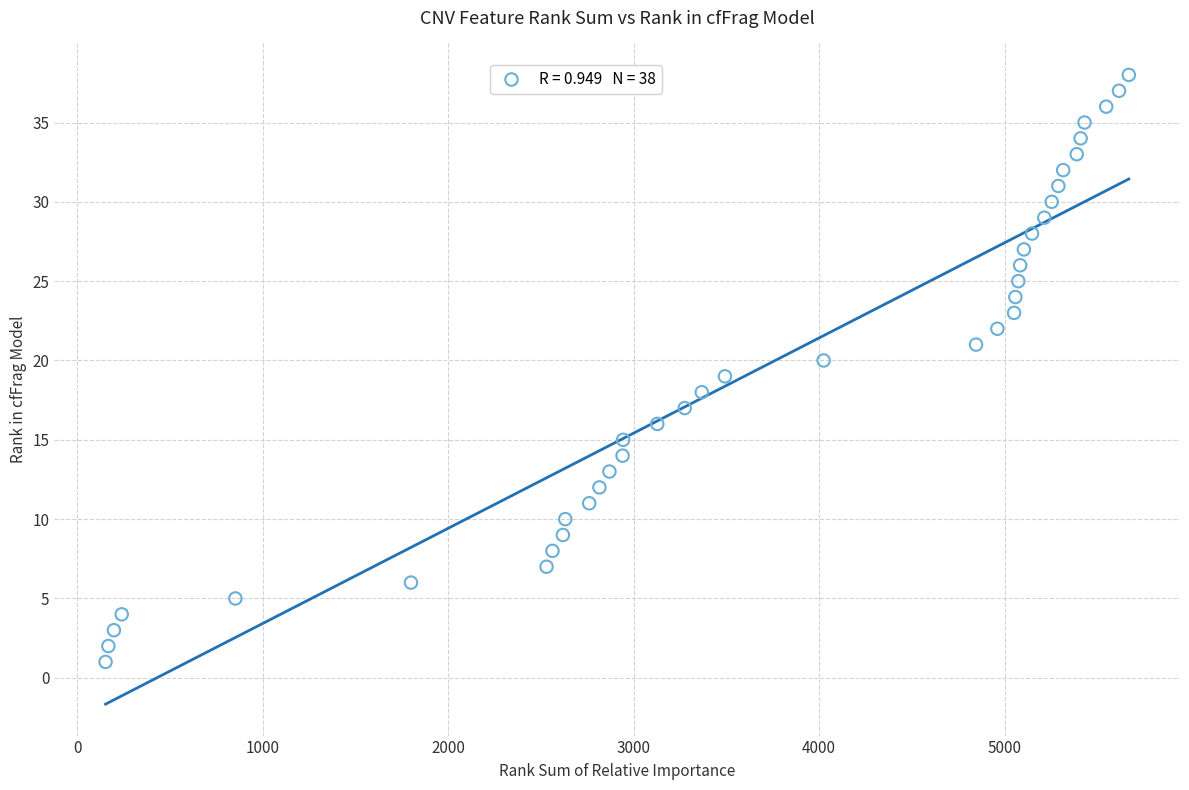

What is the range of Y values (max minus min)?

37